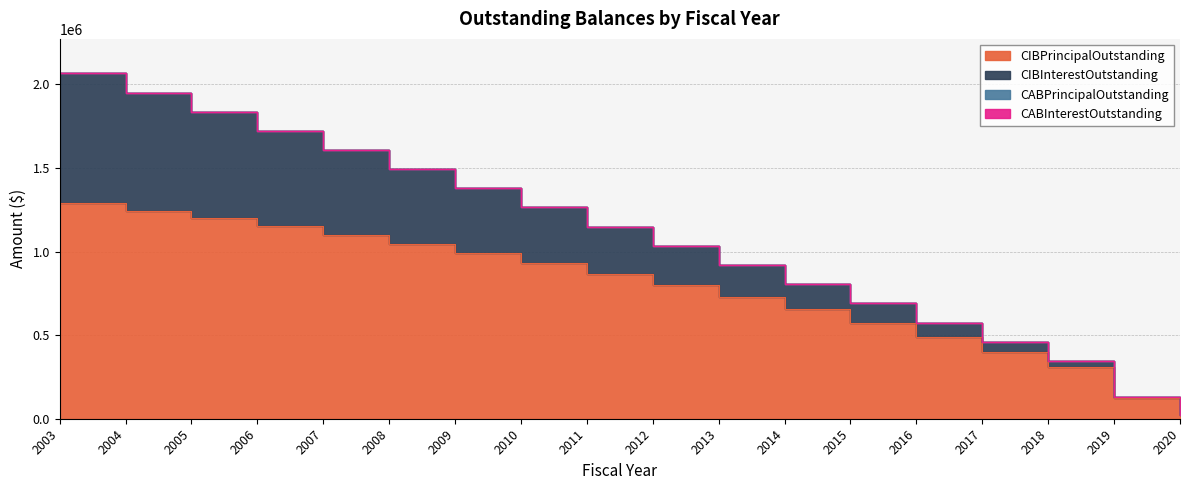

True or false: CABInterestOutstanding has more than 0 points higher than both neighbors.

False